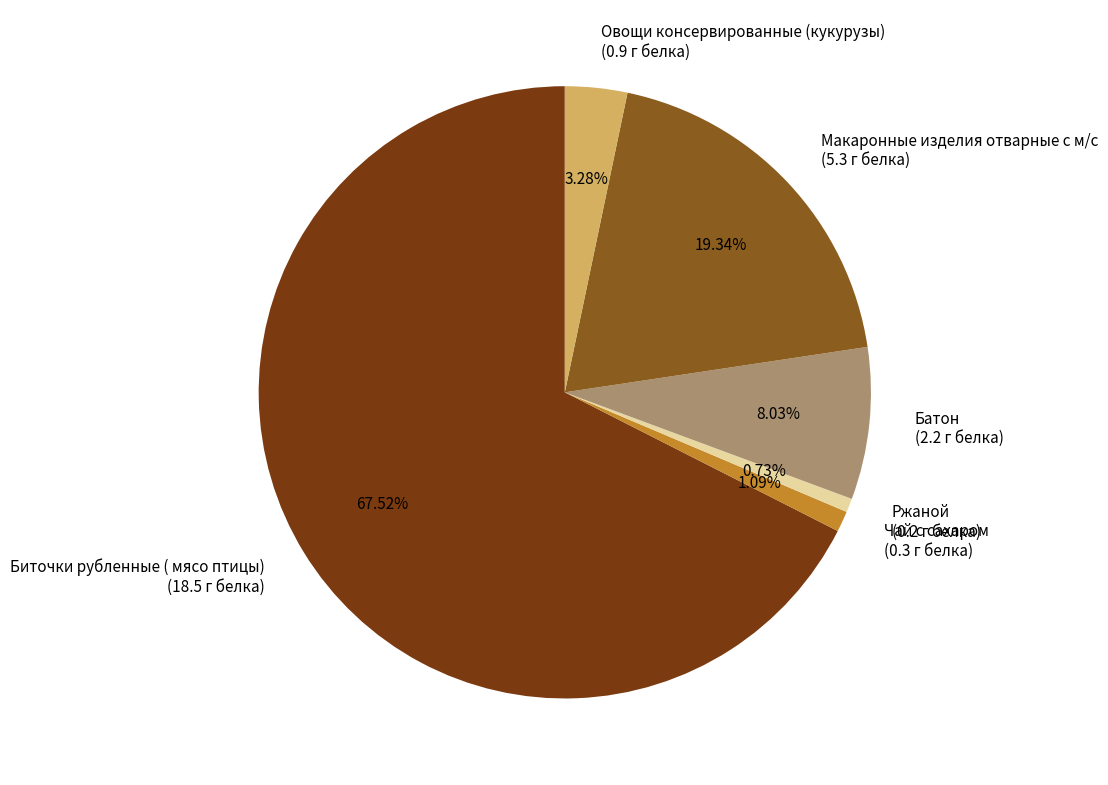

Which slice is the largest?

Биточки рубленные ( мясо птицы)